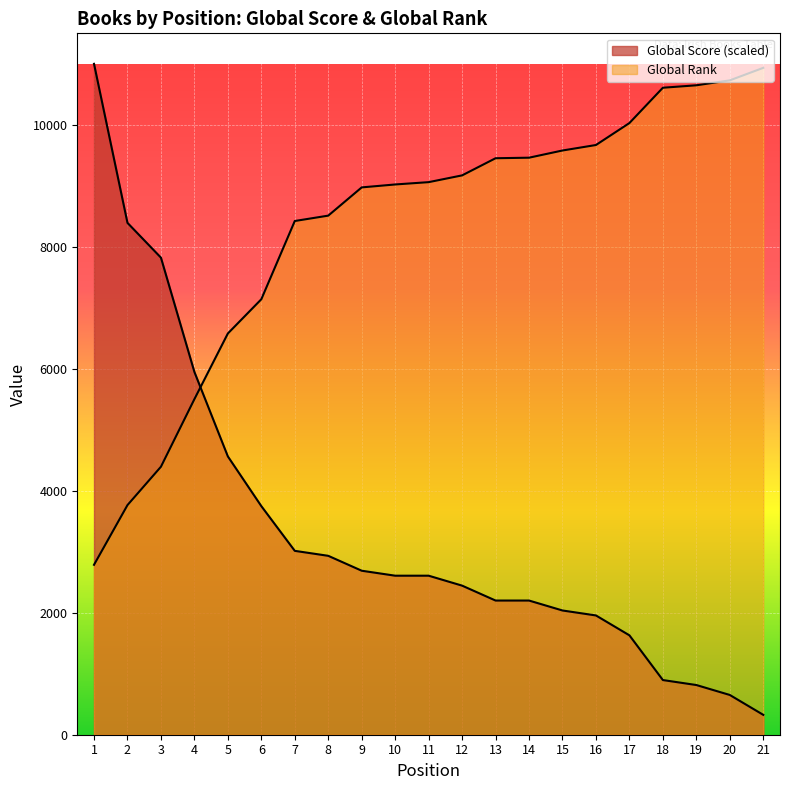

What is the spread (max minus min) of values at 11?

6452.6